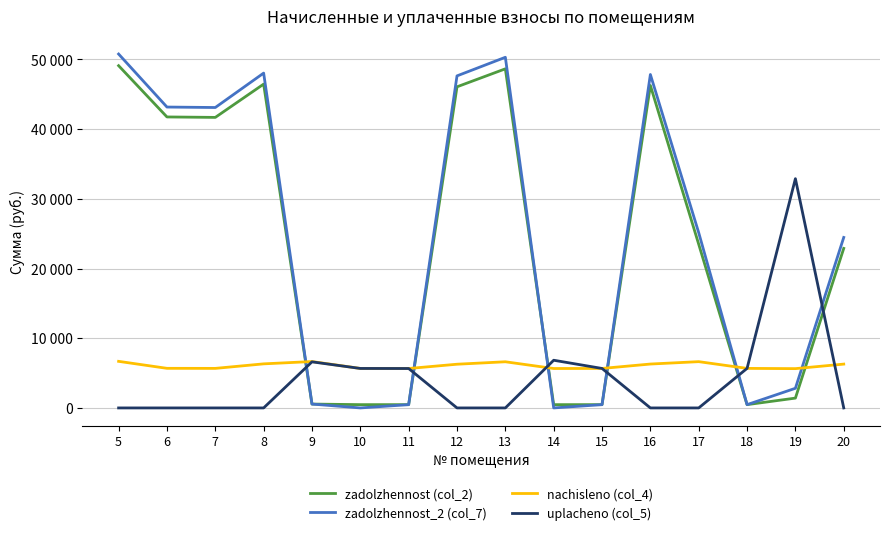

True or false: zadolzhennost (col_2) and uplacheno (col_5) cross at least once.

True